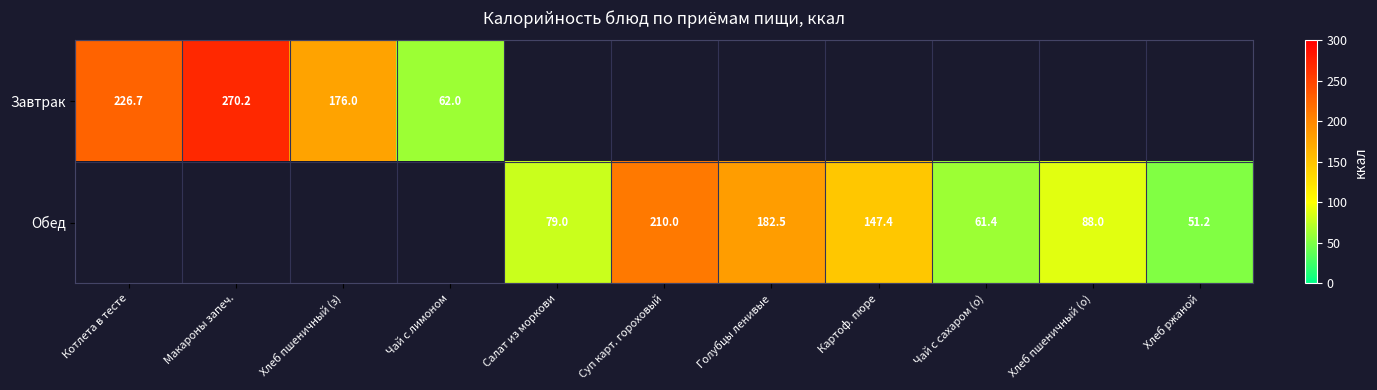

True or false: Обед has a value of 210.0 at Суп карт. гороховый.

True